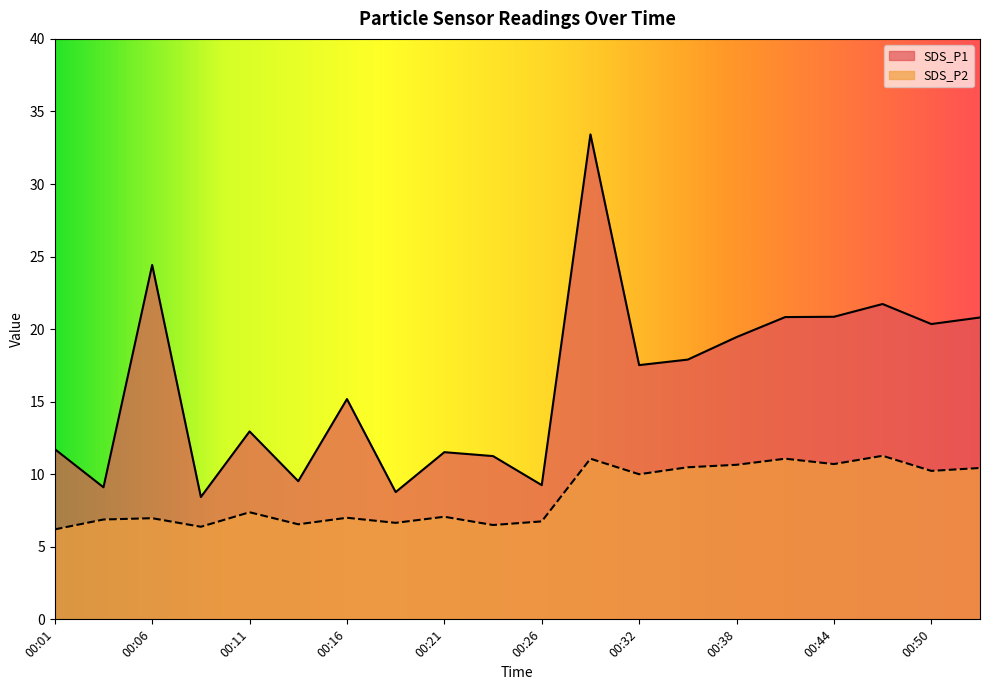

At which category does SDS_P2 reach its first local valley?

00:08